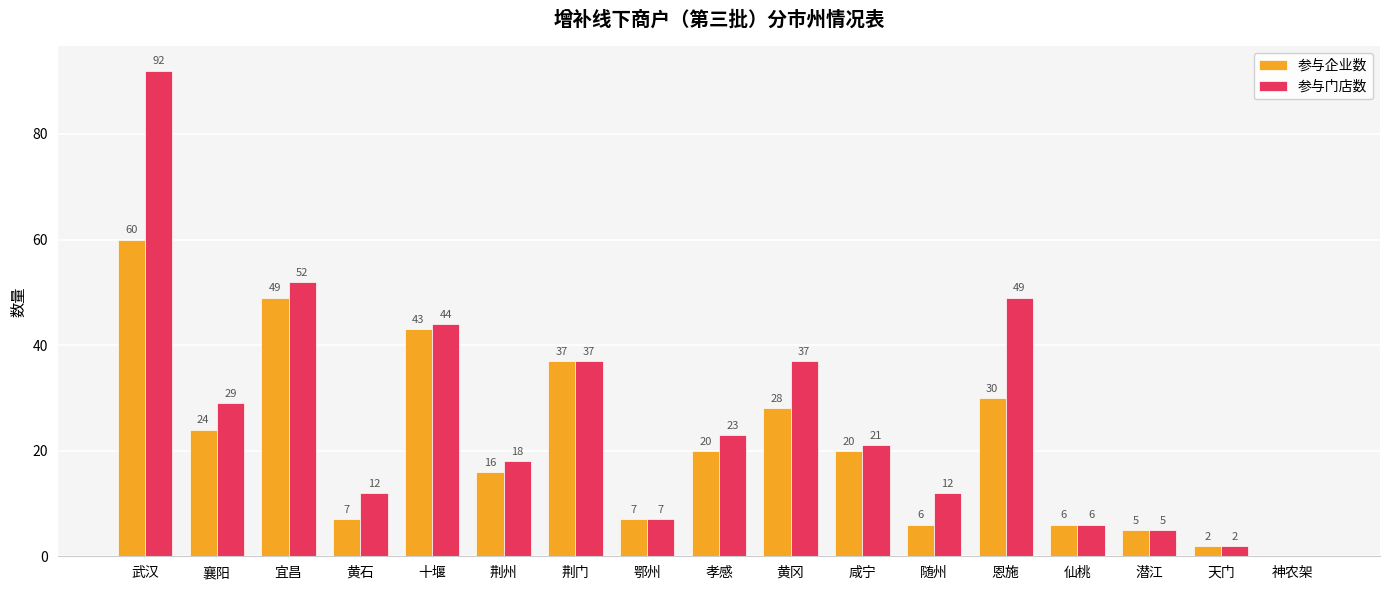

What is the maximum value for 参与门店数?

92